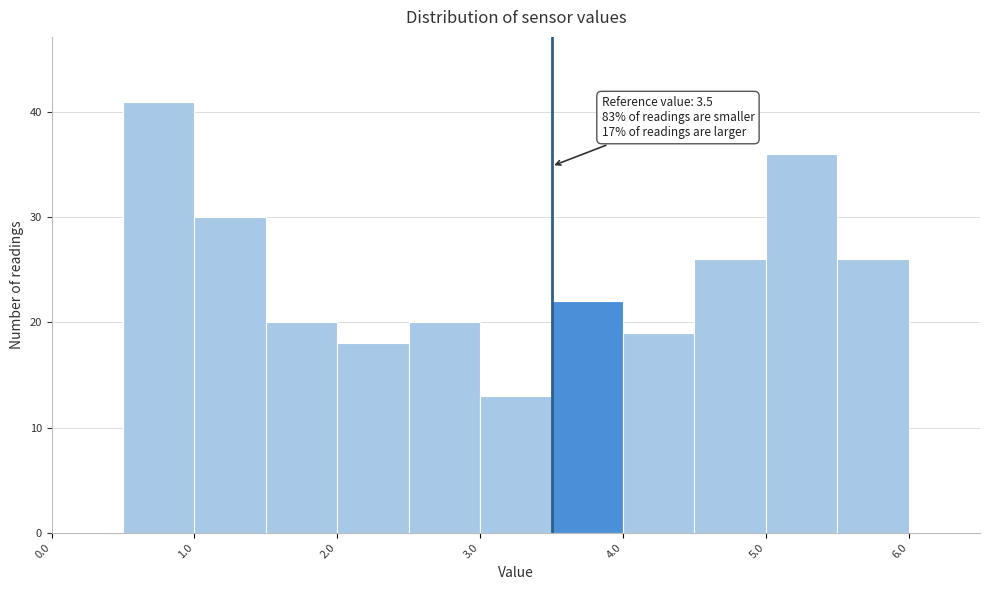

Which range on the x-axis has the tallest bar?

0.5 to 1.0